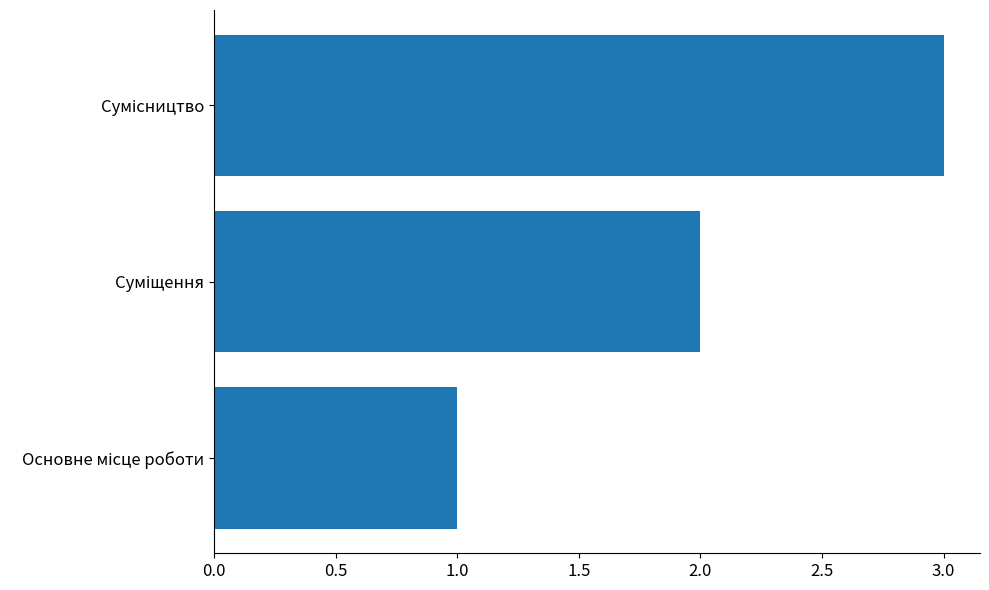

What is the maximum value shown in the chart?

3